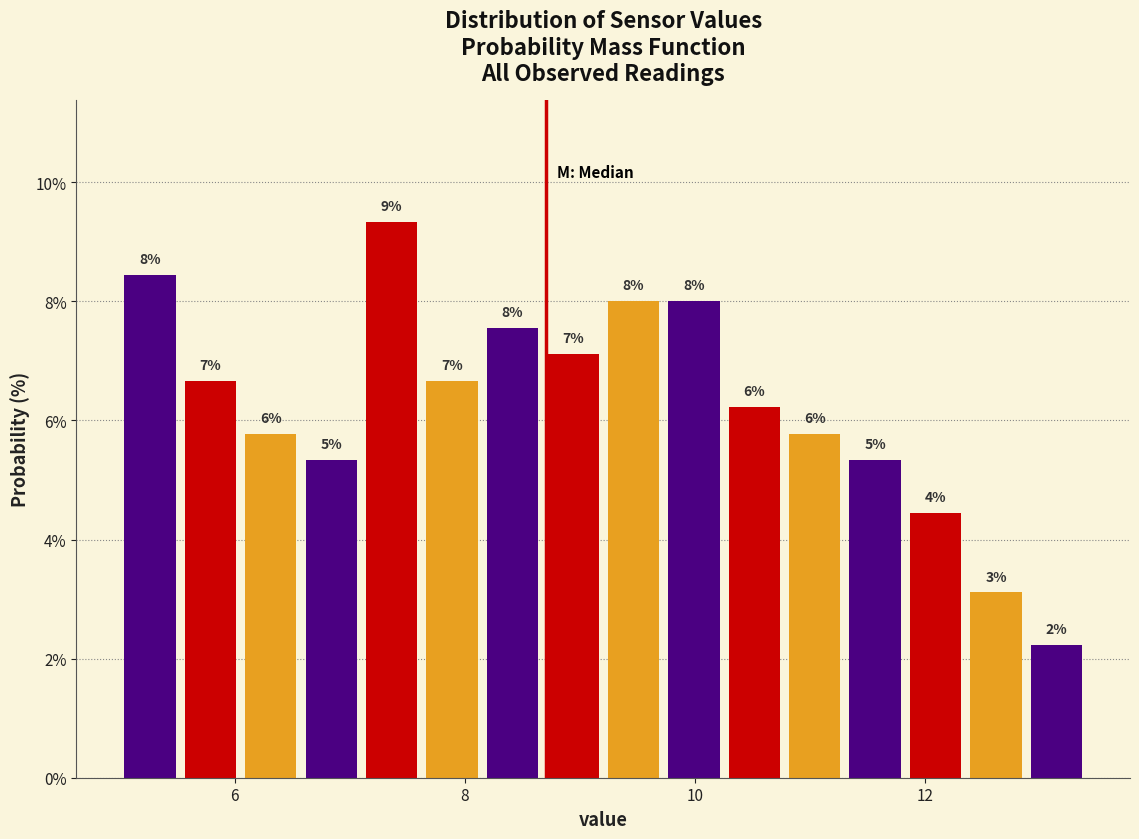

Around what value on the x-axis is the tallest bar? Give the approximate position of its centre, as read against the axis.

7.4